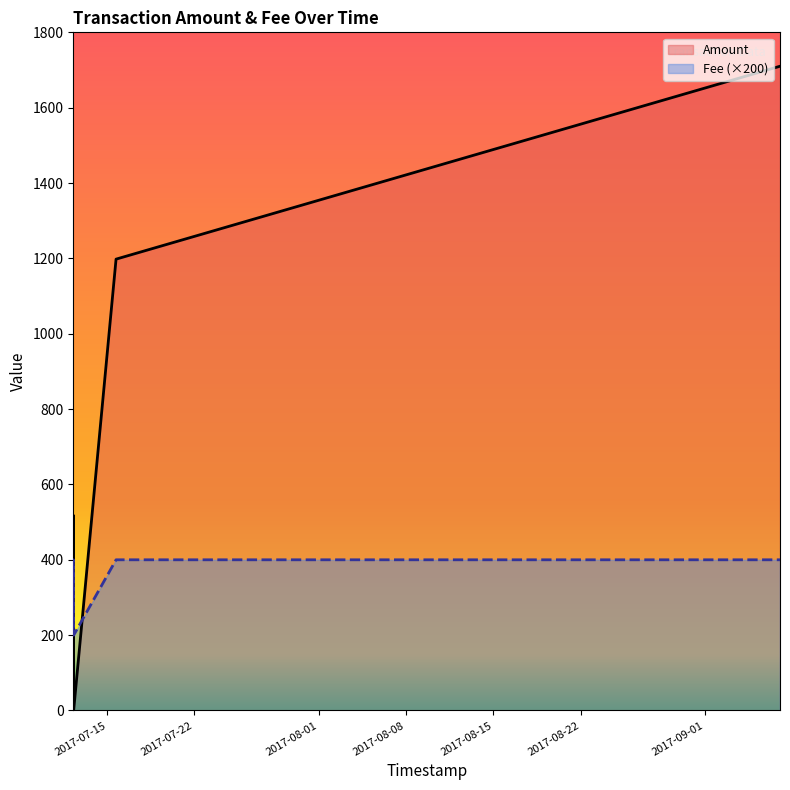

The Fee series shows 2 at 2017-07-15 16:51:50. True or false?

True